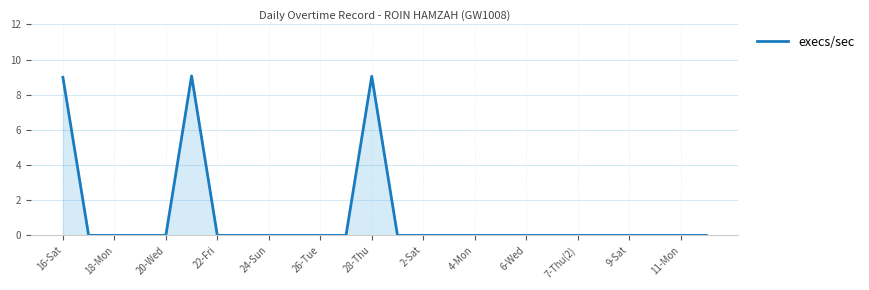

How many categories are shown in the chart?

26